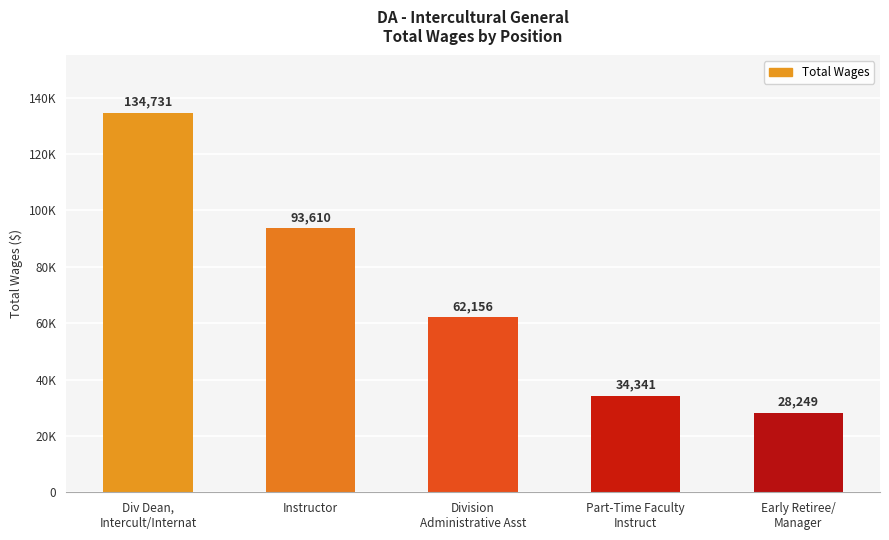

Are the bars grouped side by side (vs. stacked)?

No